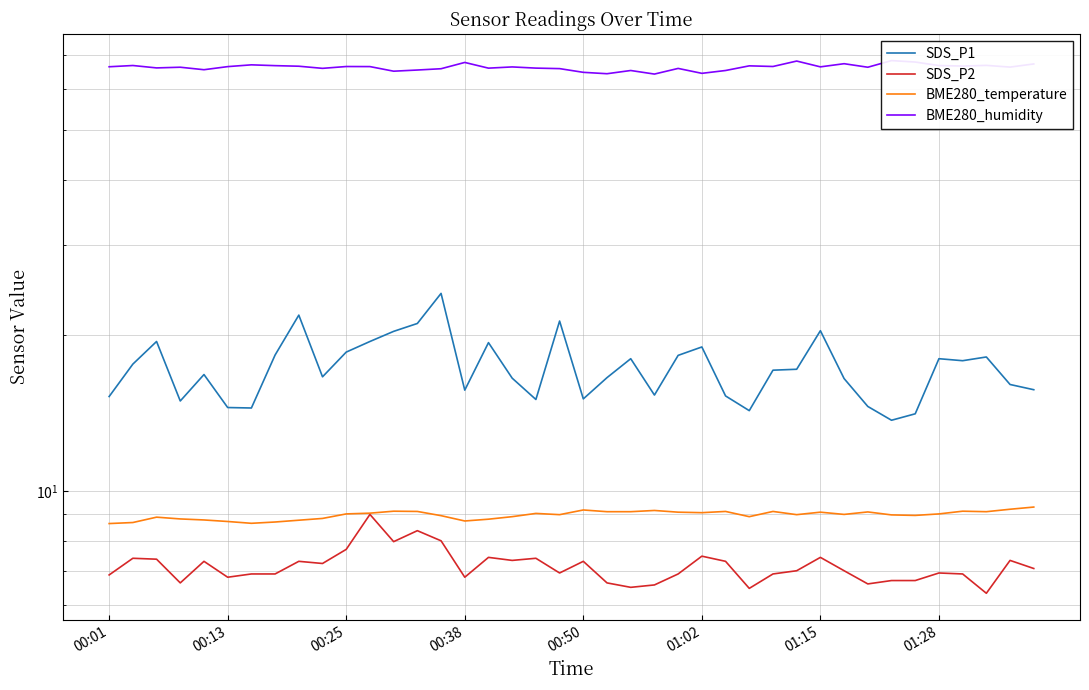

What is the maximum value for SDS_P2?

9.0